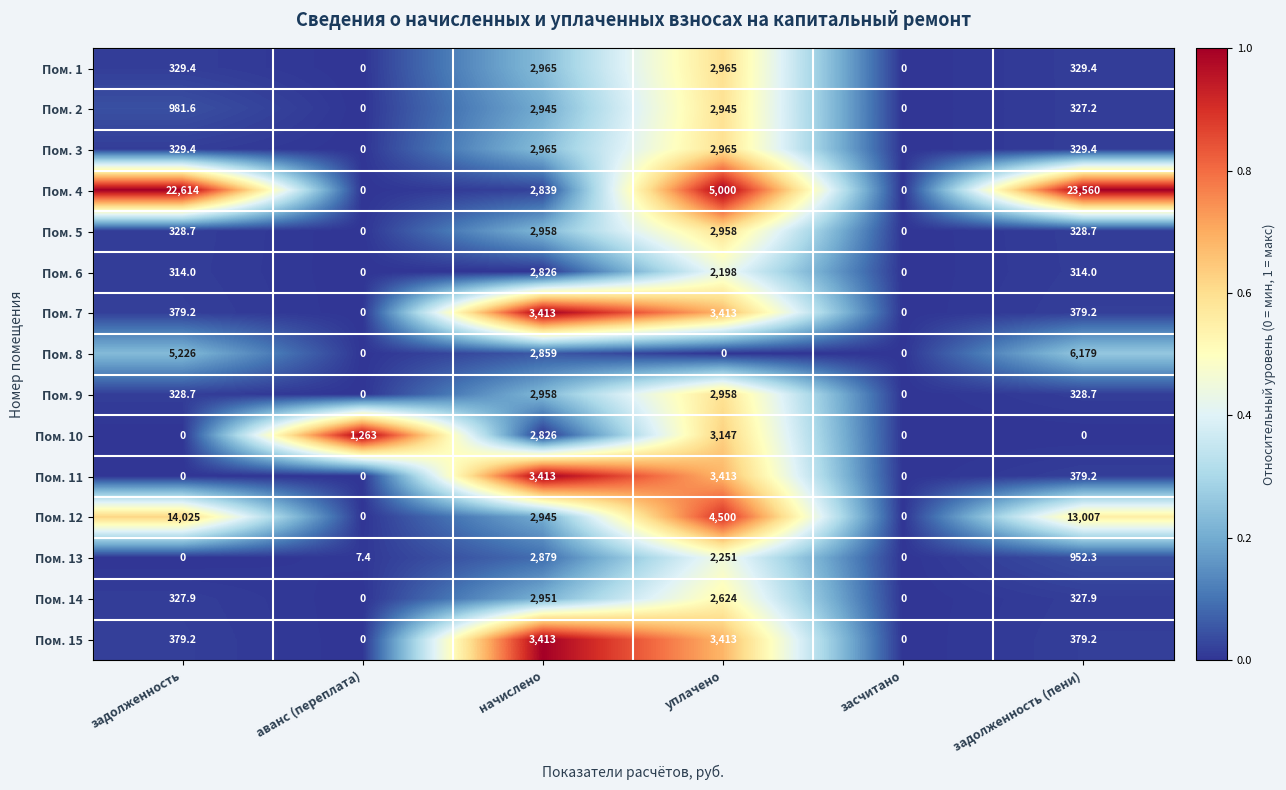

What is the sum of all Пом. 9 values?

6573.4